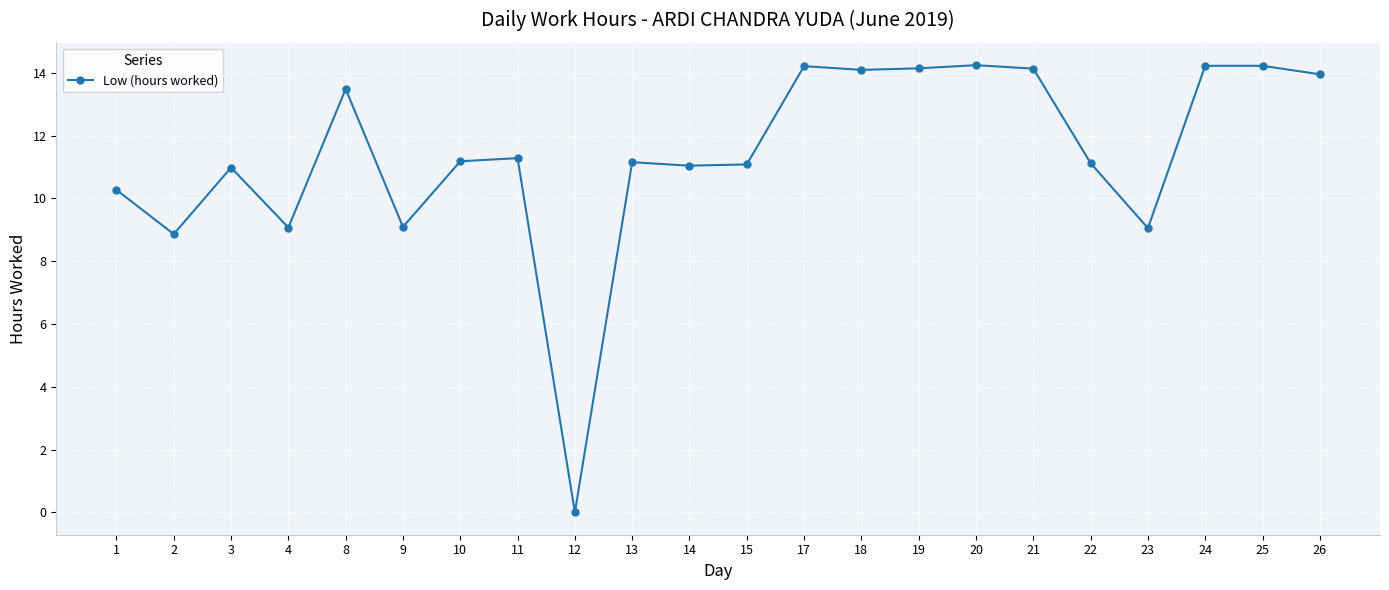

What is the value of the 5th point from the left?

13.5